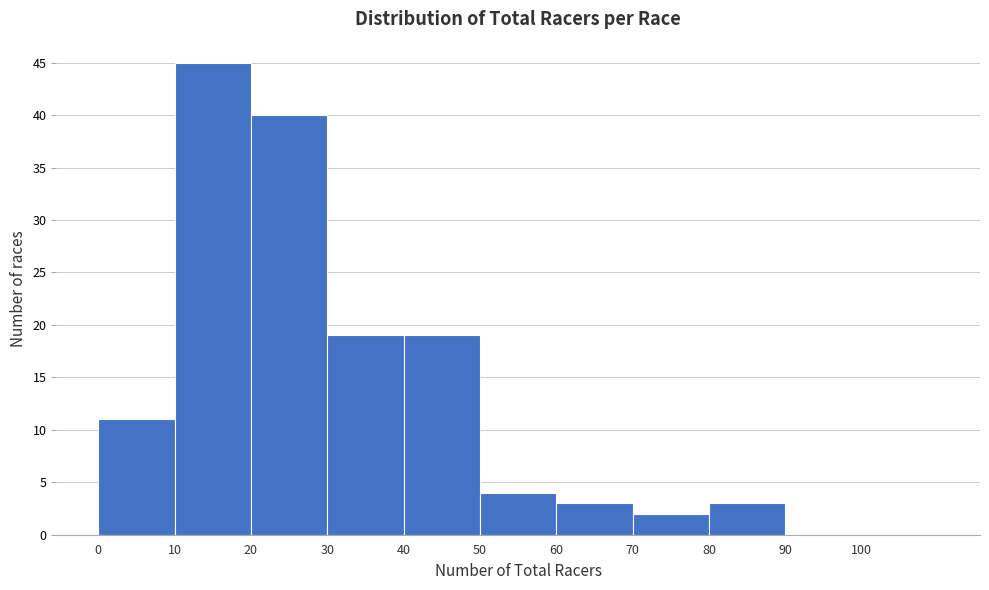

Reading left to right, list every bar in this chart as the range it spans on the x-axis followed by its height. The values are not printed on the chart, so give them approximately, as read against the axis.

0 to 10: 11
10 to 20: 45
20 to 30: 40
30 to 40: 19
40 to 50: 19
50 to 60: 4
60 to 70: 3
70 to 80: 2
80 to 90: 3
90 to 100: 0
100 to 110: 0